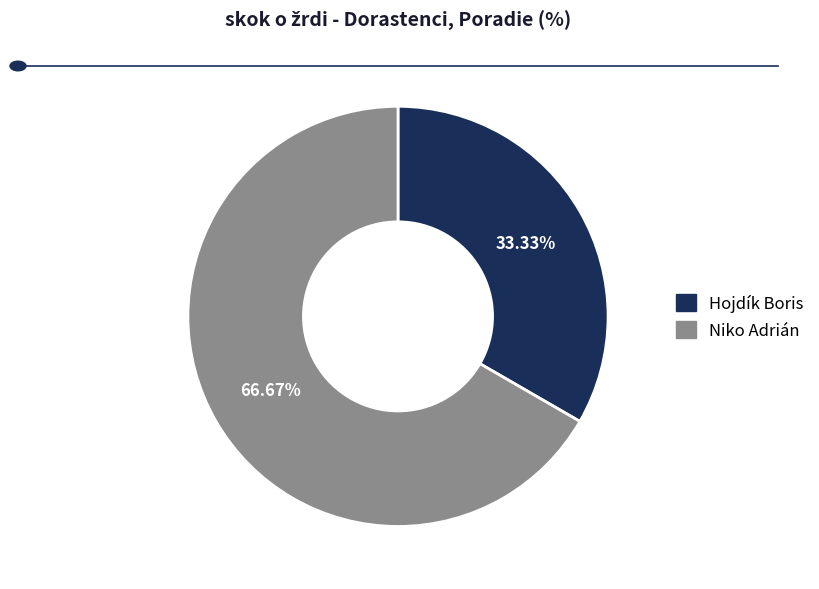

To the nearest percent, what portion does Niko Adrián represent?

67%